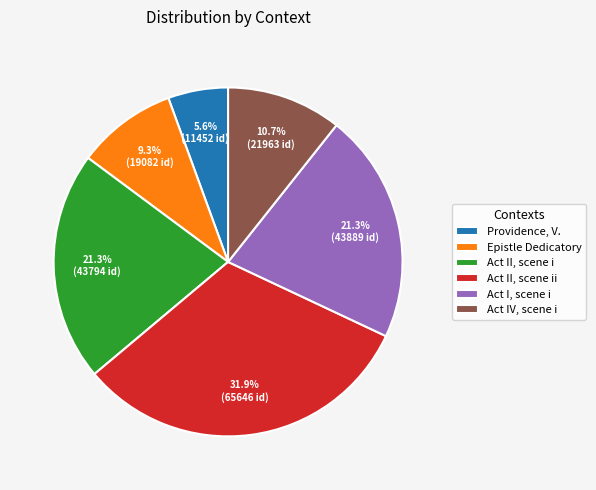

Approximately how many times larger is the value at Act II, scene ii compared to Act I, scene i?

1.5